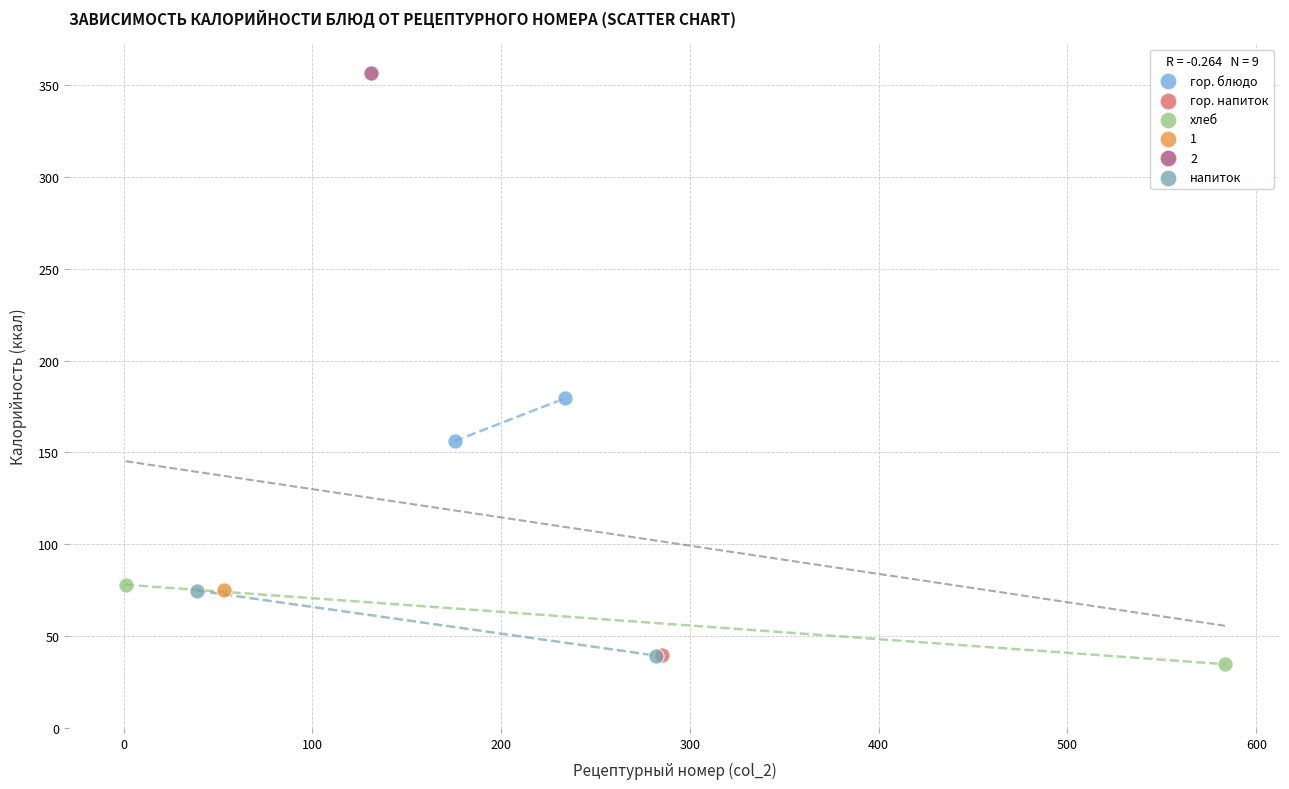

What are all the series names shown in the legend?

гор. блюдо, гор. напиток, хлеб, 1, 2, напиток